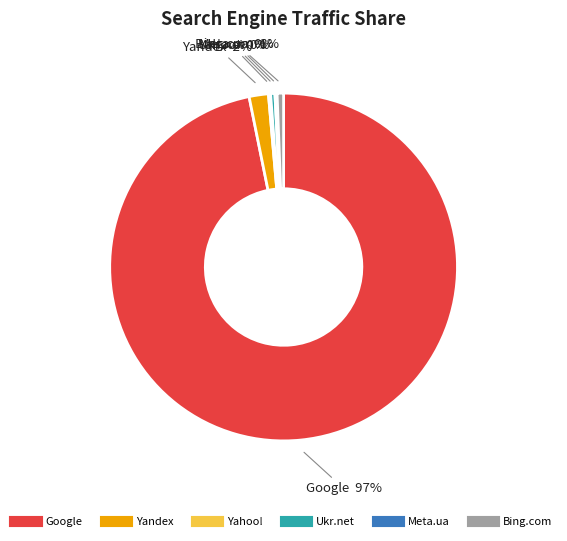

Is there any slice that represents more than half of the pie?

Yes